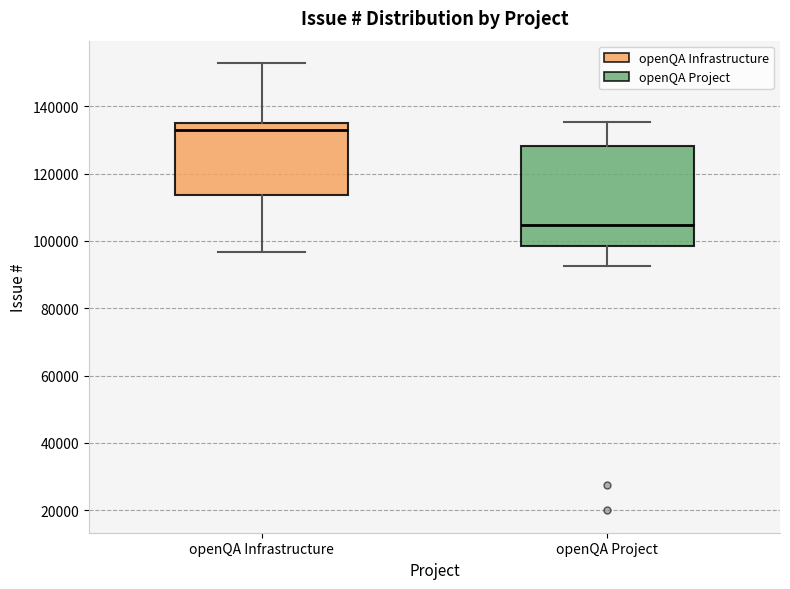

Where is the upper edge of the box for openQA Project on the y-axis? The values are not printed on the chart, so give them approximately, as read against the axis.

128000